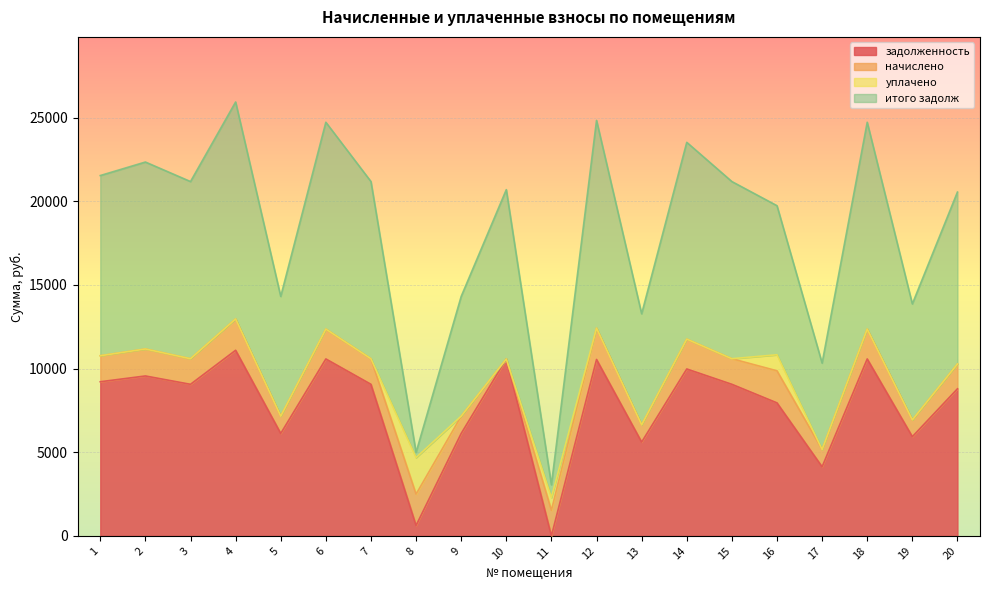

What is the total value across all series at 5?

14316.7